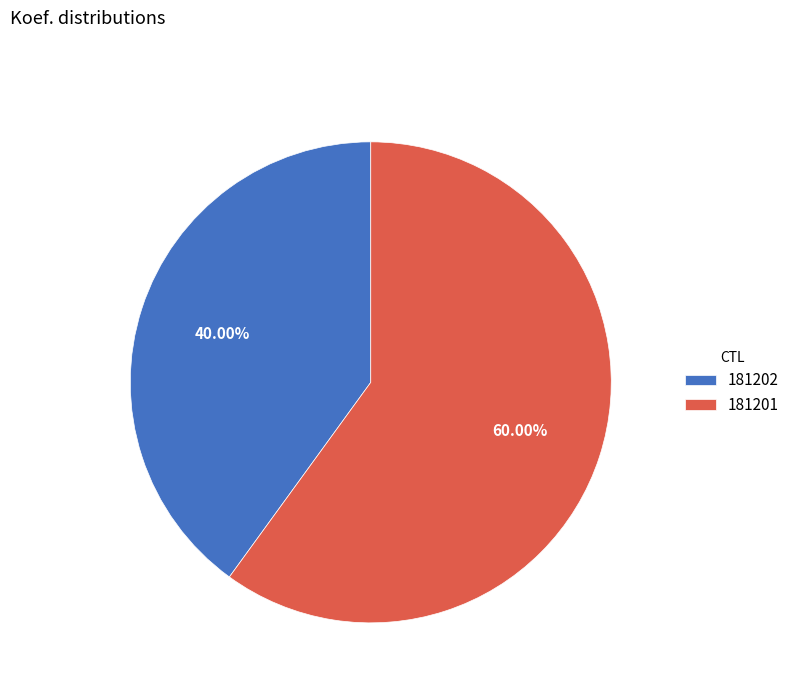

Between 181201 and 181202, which is larger?

181201